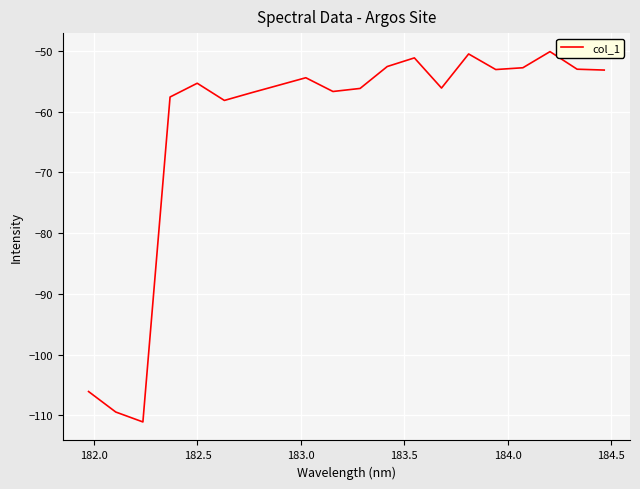

What is the difference between the maximum and minimum values?

60.9